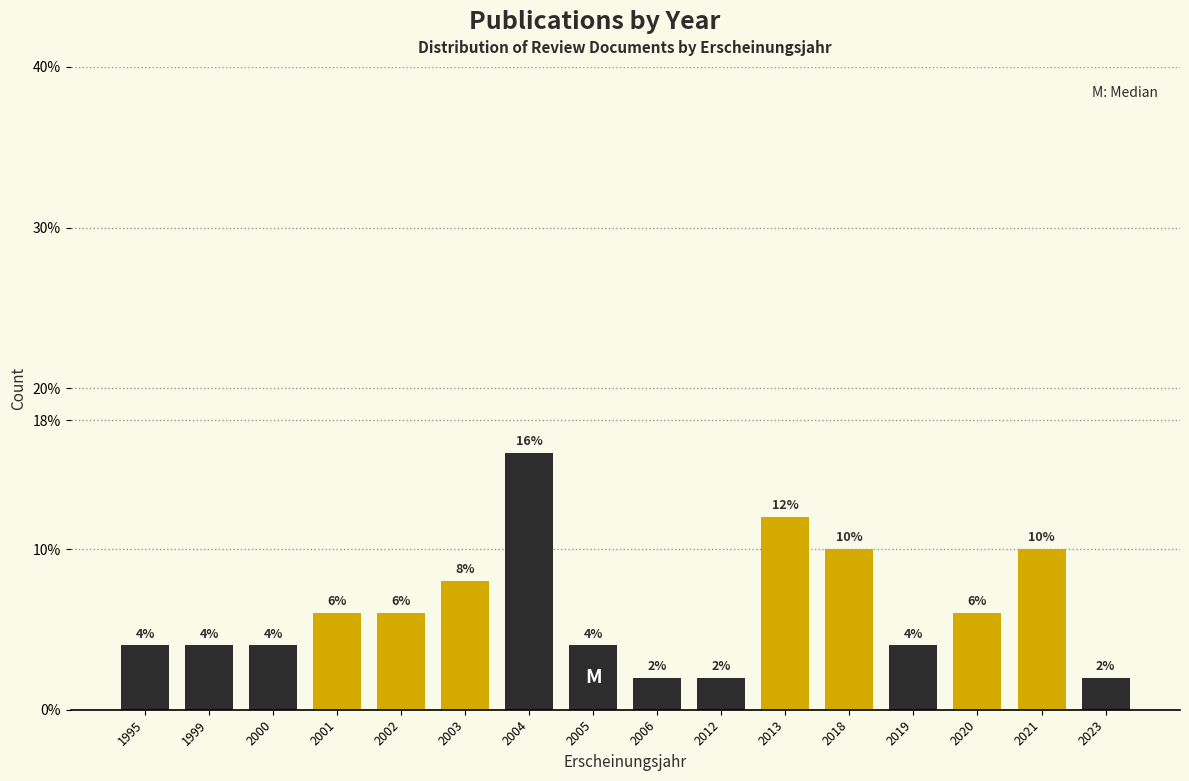

Reading left to right, transcribe all the data shown in this chart.

1995=4	1999=4	2000=4	2001=6	2002=6	2003=8	2004=16	2005=4	2006=2	2012=2	2013=12	2018=10	2019=4	2020=6	2021=10	2023=2